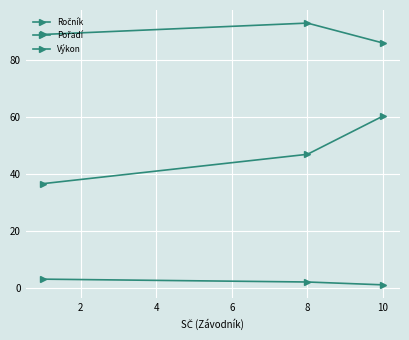

At how many categories does at least one series exceed 10?

3